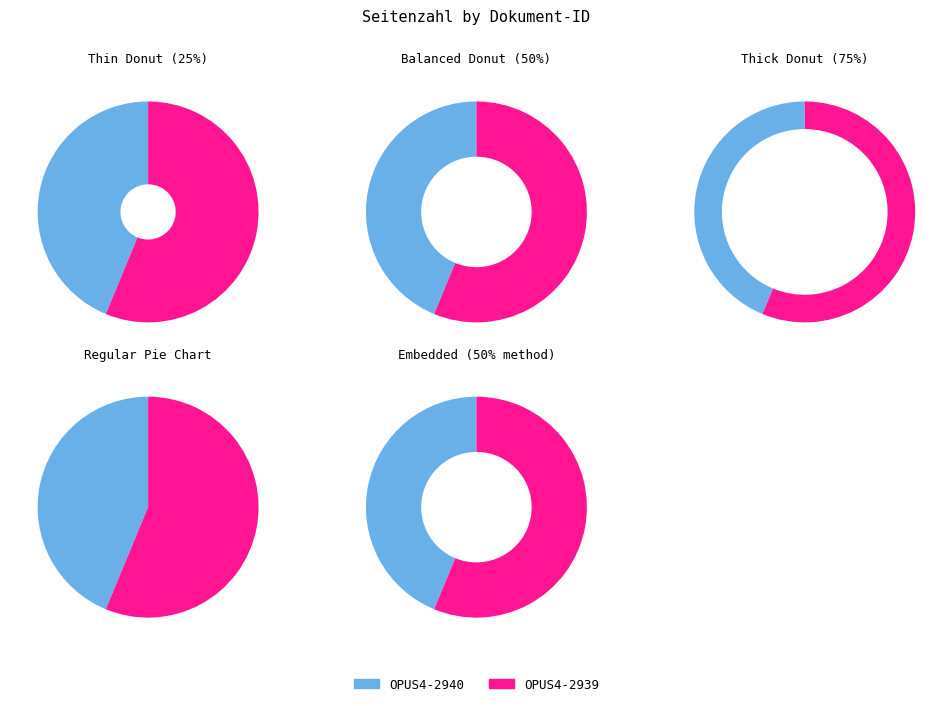

To the nearest percent, what is the difference between the largest and smallest slice percentages?

12%